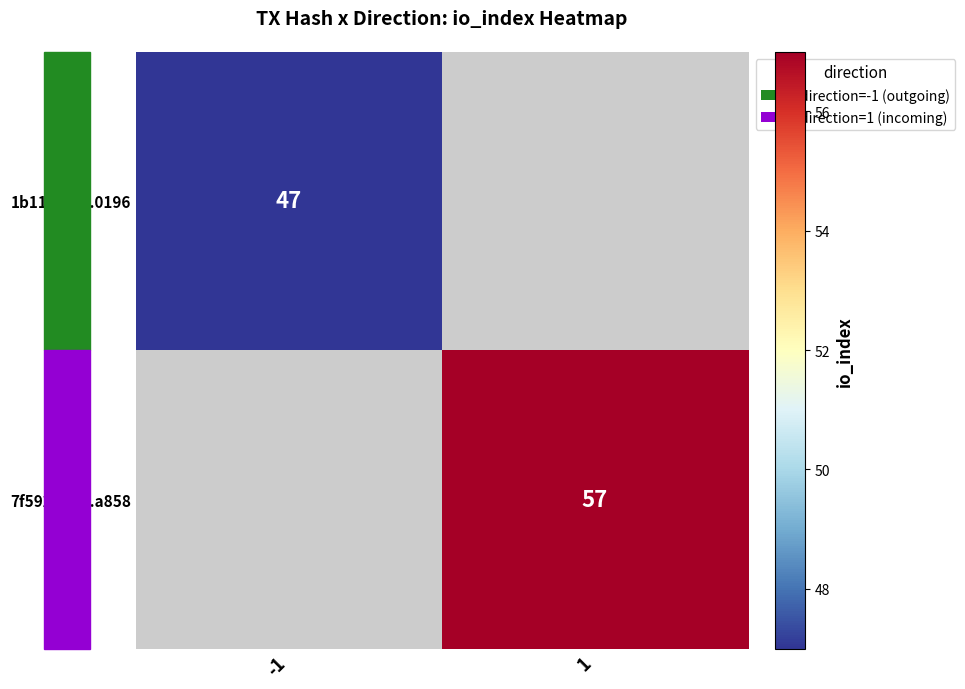

The 7f5929b1...a858 series shows 57 at 1. True or false?

True